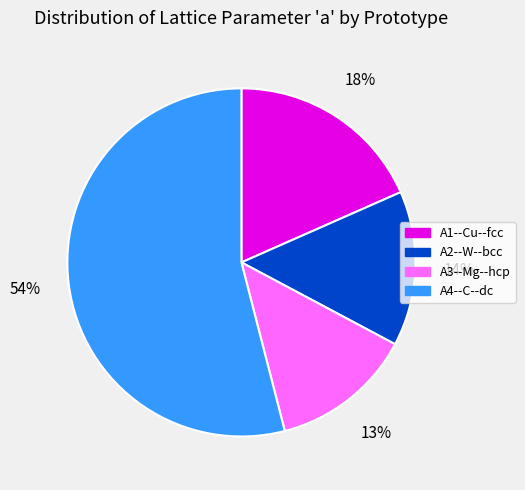

Does A4--C--dc account for over 50% of the chart?

Yes